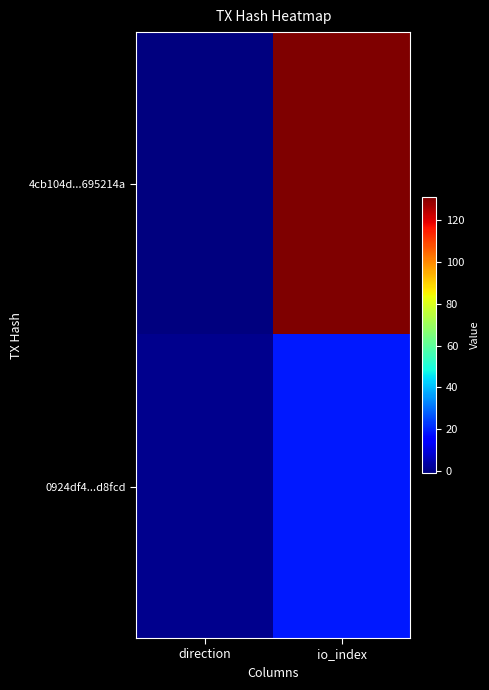

List the series in order of their overall mean, lowest first.

0924df4...d8fcd, 4cb104d...695214a